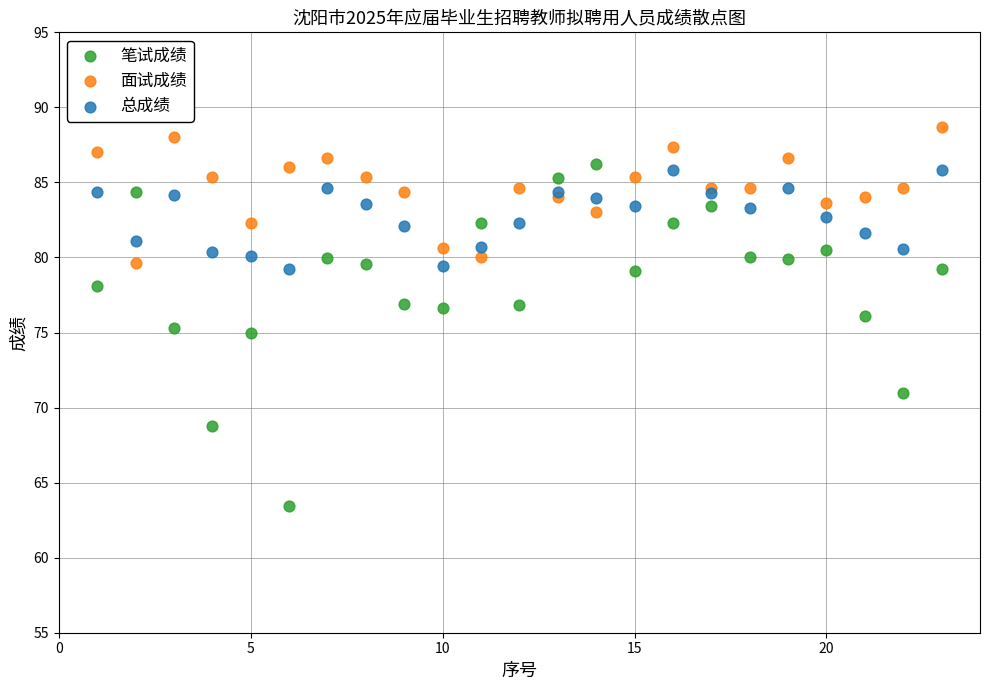

What are all the series names shown in the legend?

笔试成绩, 面试成绩, 总成绩